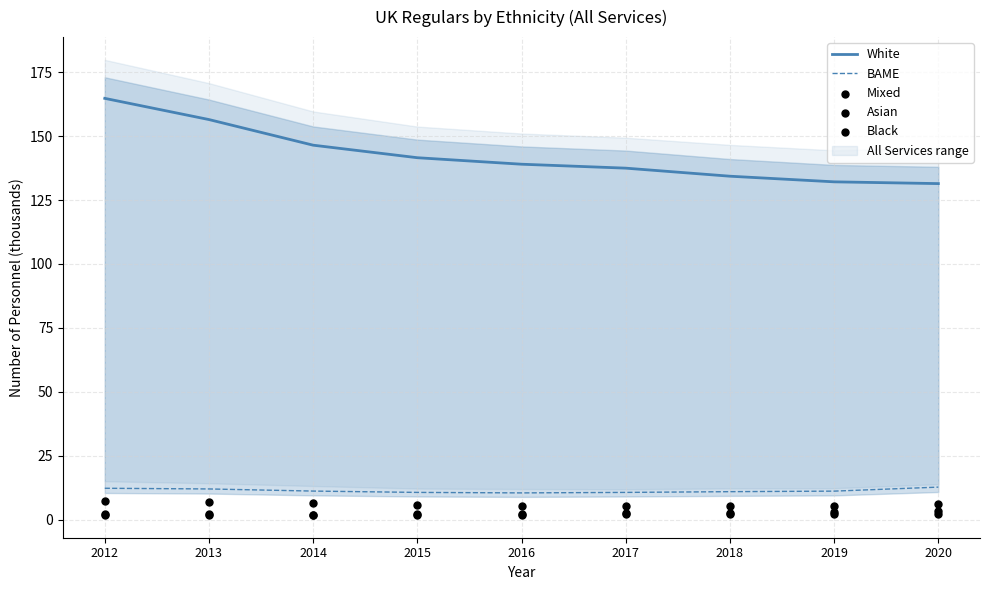

Which series has the widest spread of Y values?

White